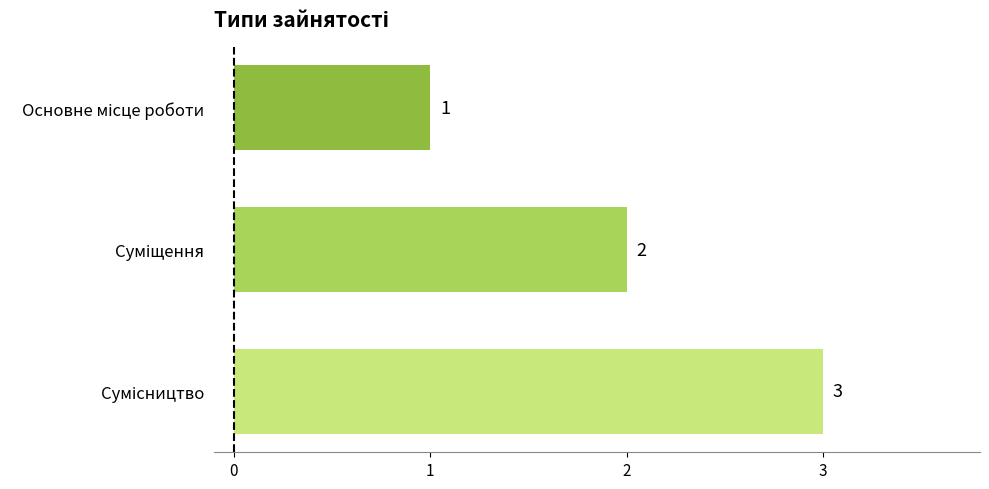

What is the value of the 2nd bar from the top?

2